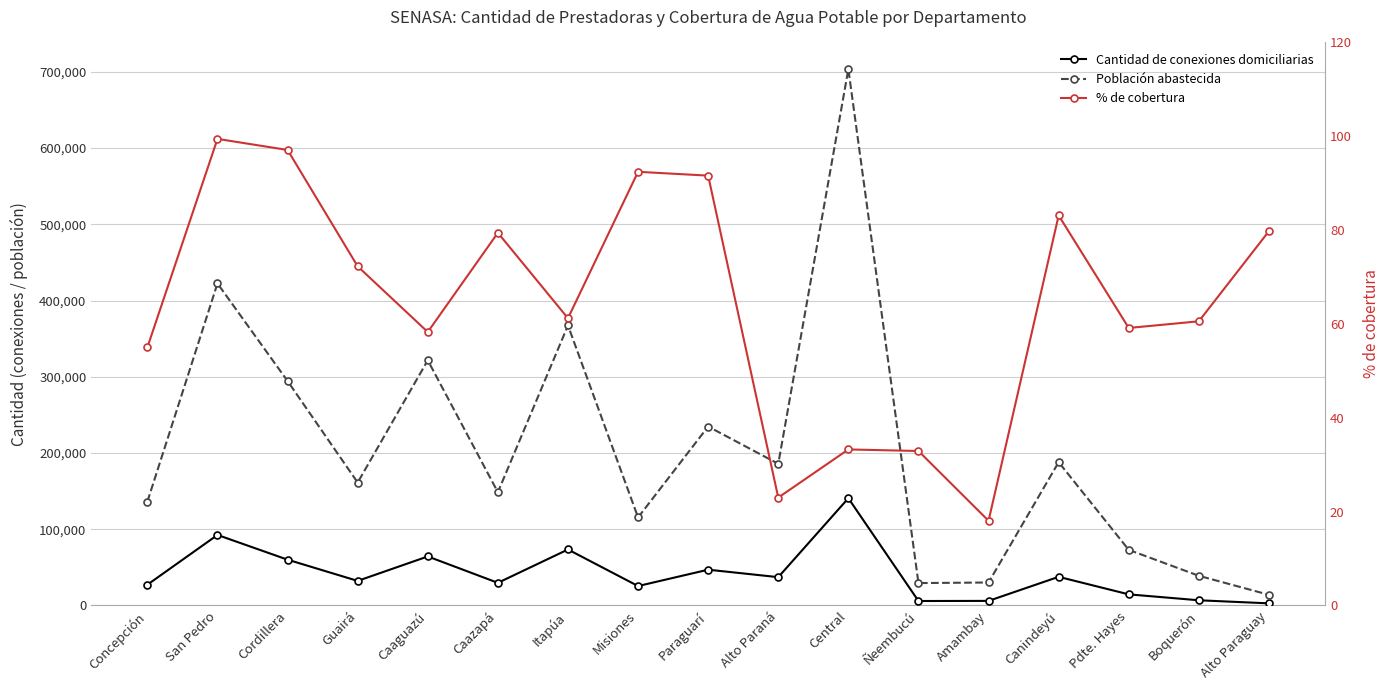

What is the difference between the highest and lowest values at Itapúa?

367258.8